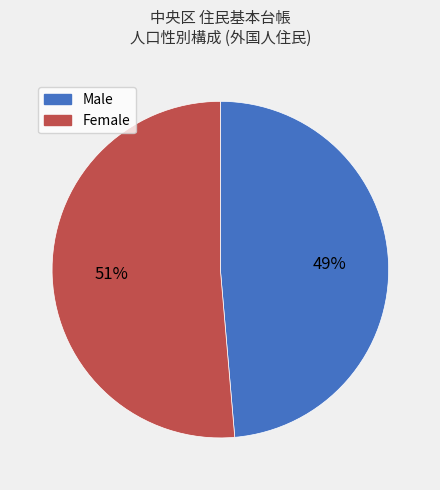

Combined, do Male and Female account for over 50%?

Yes